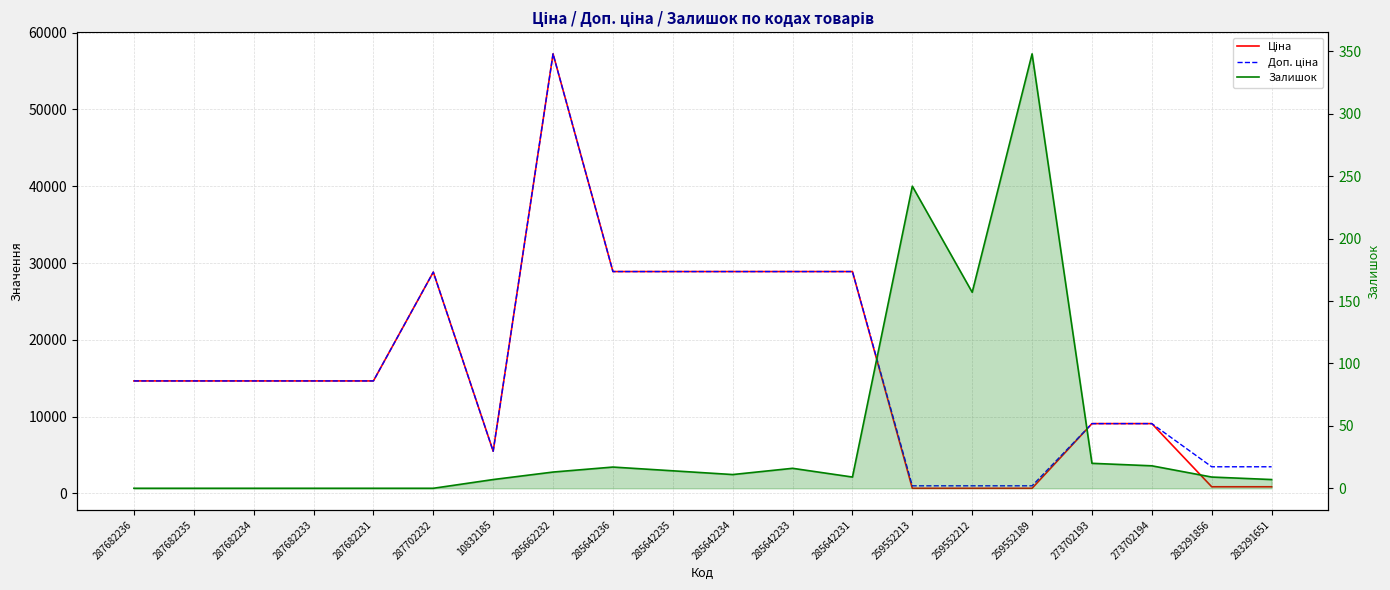

The value of Залишок at 10832185 is 11.0. True or false?

False